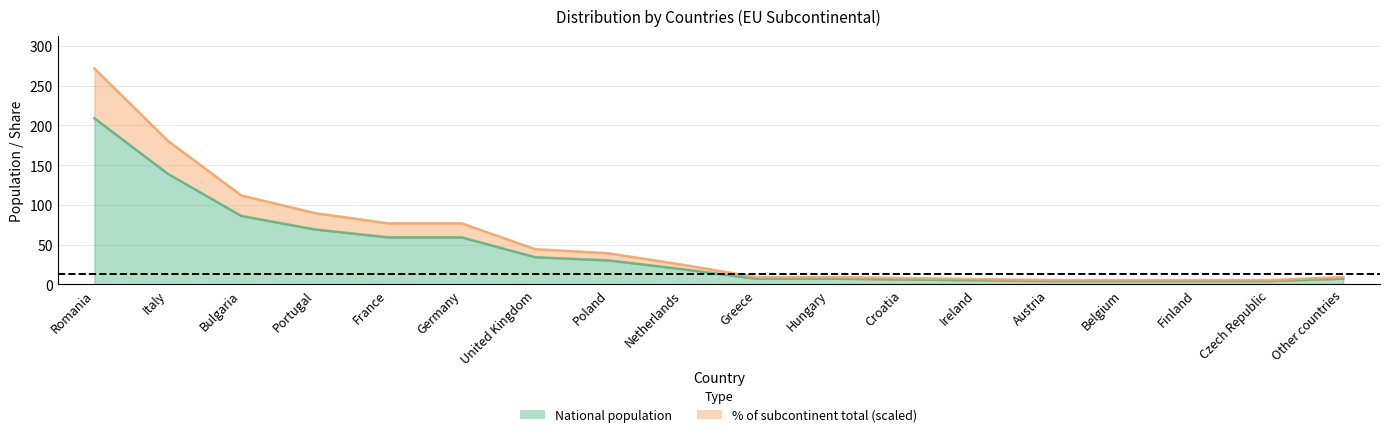

True or false: % of subcontinent total and National population intersect in this chart.

False